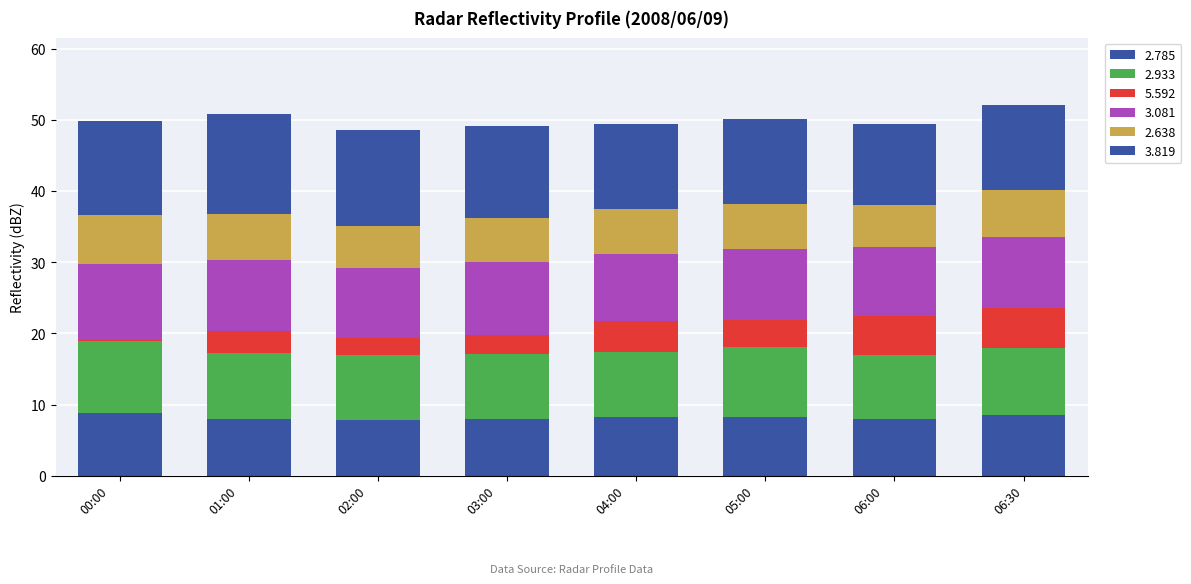

At which category is the sum across all series the highest?

06:30